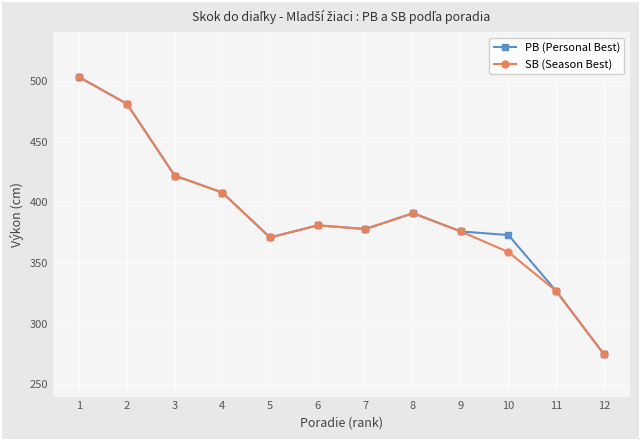

Which category has the highest value in the PB (Personal Best) series?

1